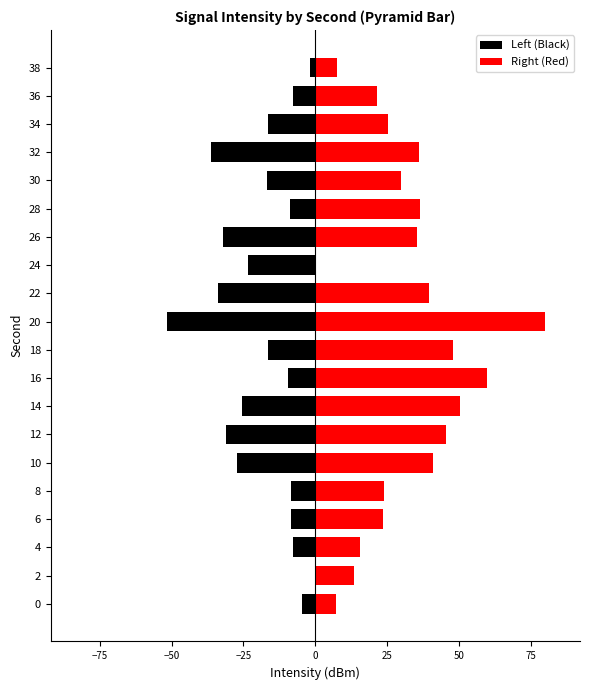

Which series has the widest spread of values?

Right (Red)